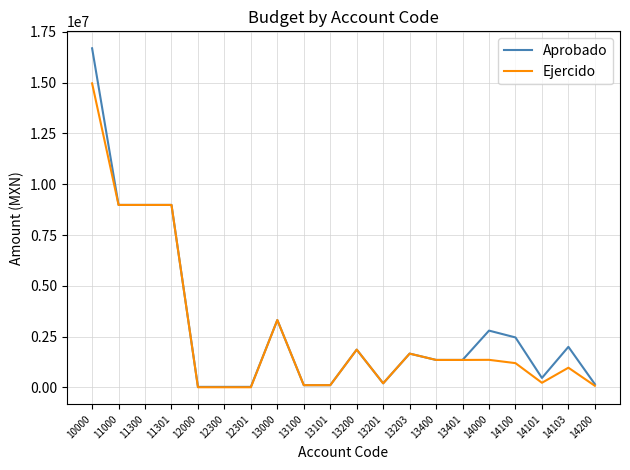

Rank the series by their maximum value, from highest to lowest.

Aprobado, Ejercido